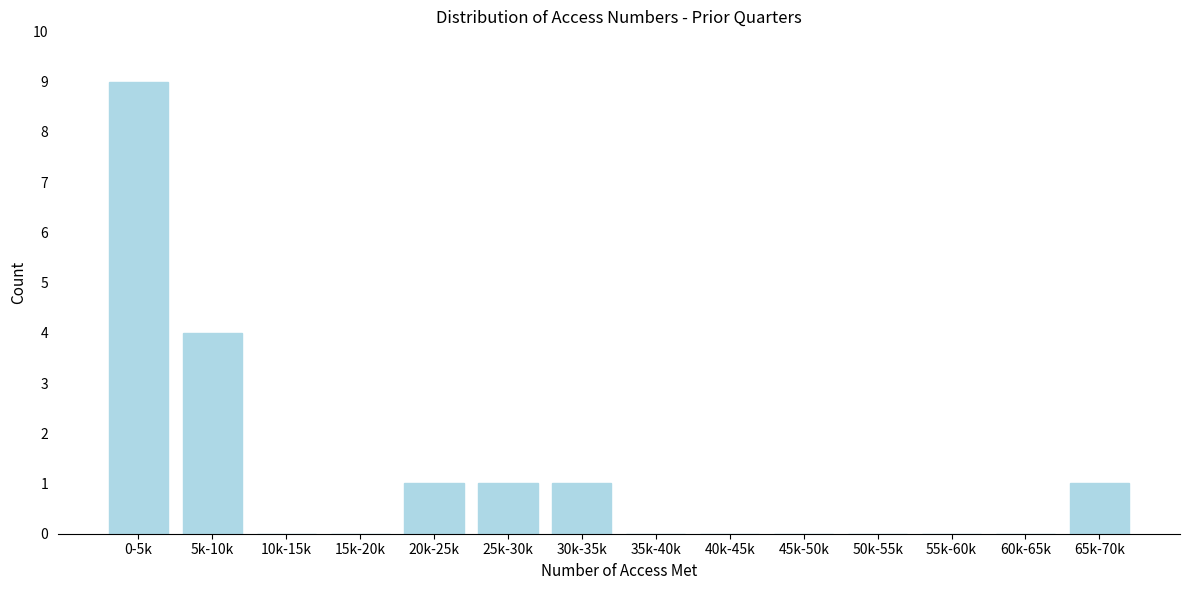

Reading right to left, what are all the values shown in this chart?

65k-70k=1	60k-65k=0	55k-60k=0	50k-55k=0	45k-50k=0	40k-45k=0	35k-40k=0	30k-35k=1	25k-30k=1	20k-25k=1	15k-20k=0	10k-15k=0	5k-10k=4	0-5k=9